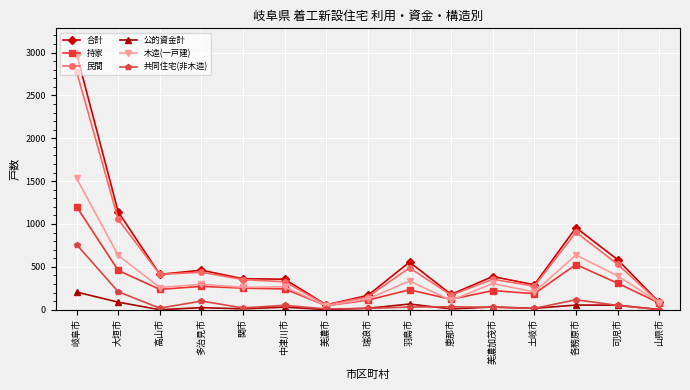

The value of 民間 at 羽島市 is 489. True or false?

True